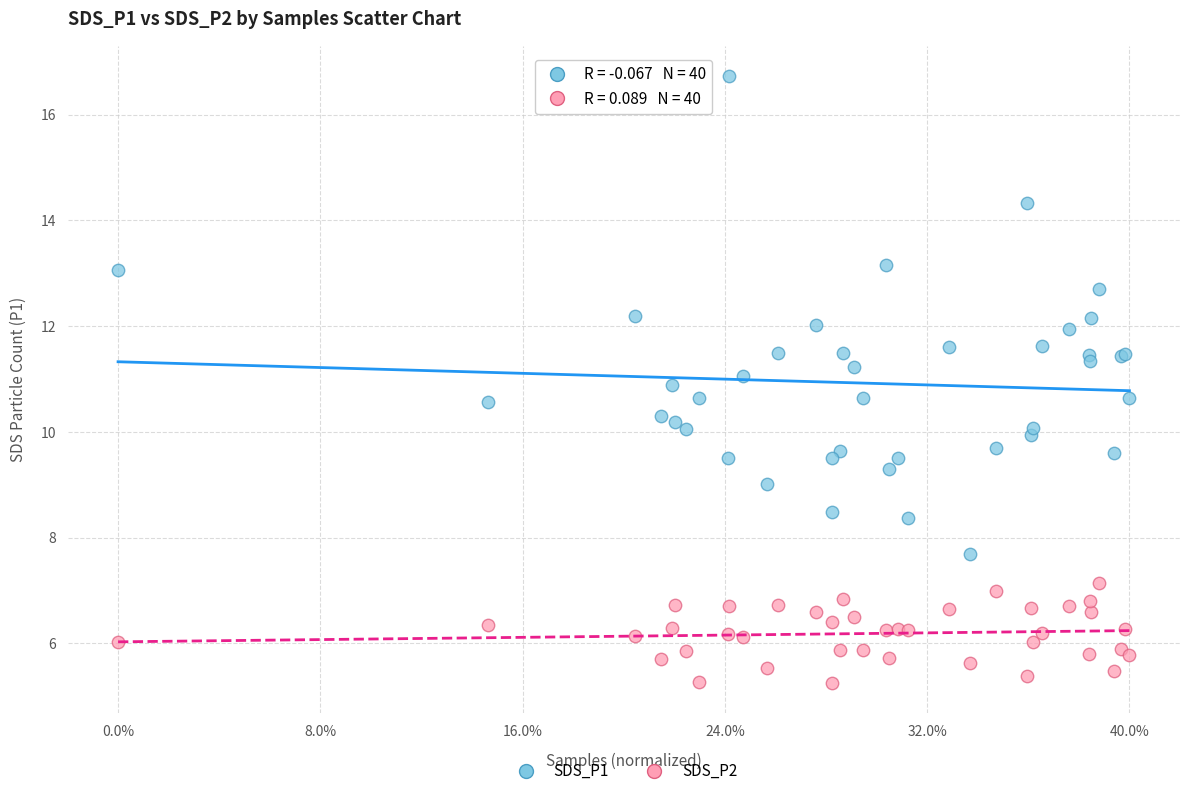

What is the X range (max minus min) for the scatter plot?

1.0